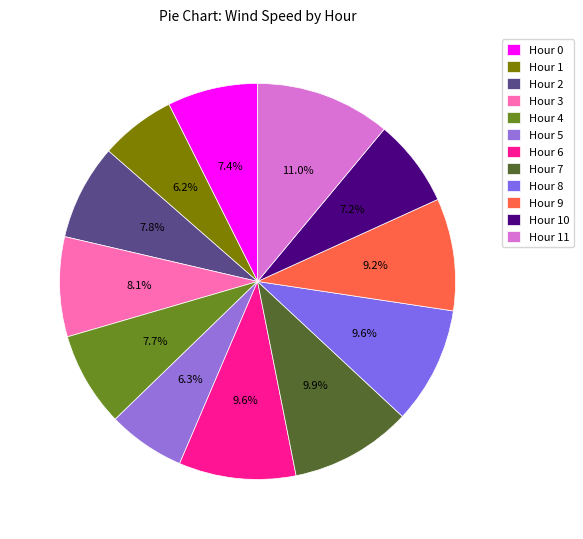

What is the smallest slice in the pie chart?

Hour 1